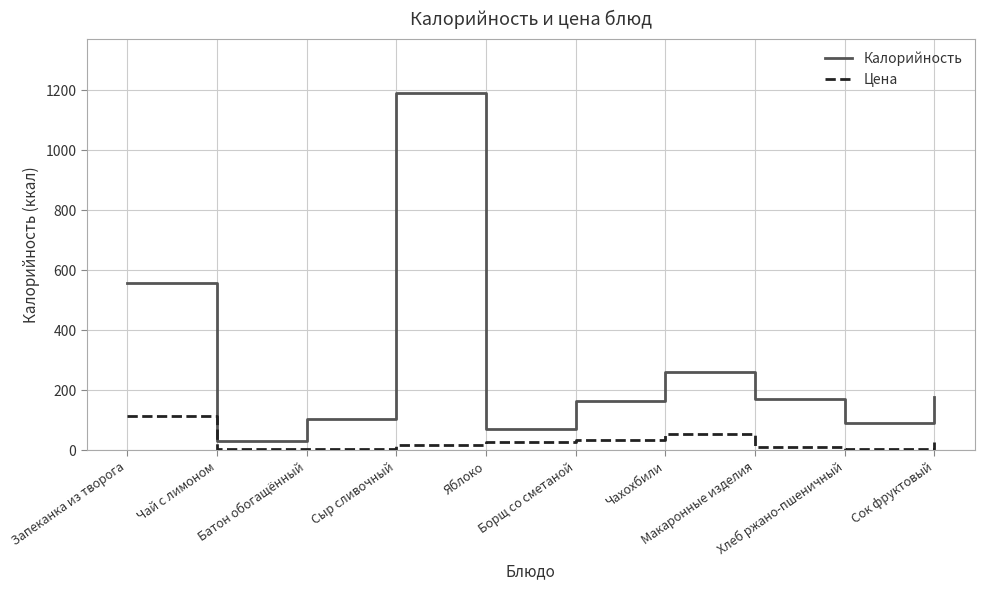

List the series in order of their overall mean, highest first.

Калорийность, Цена